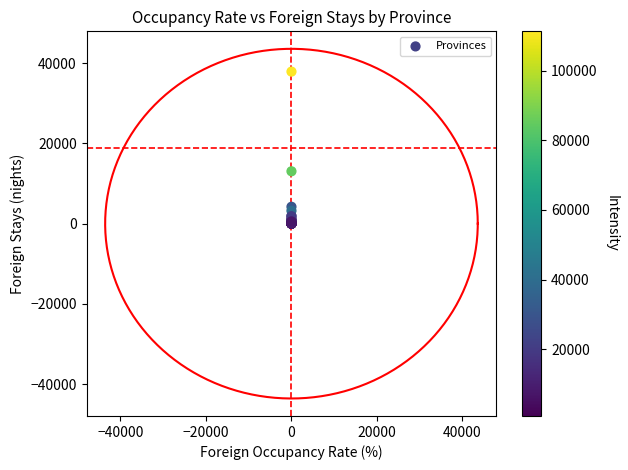

What Y value in the scatter plot is closest to 18947?

13053